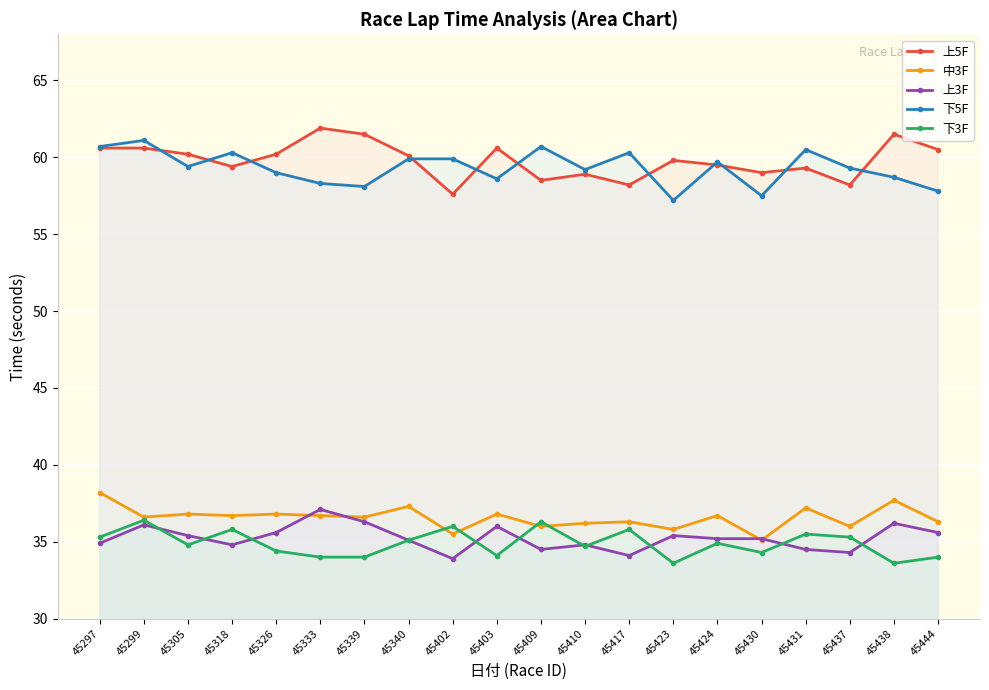

At which label does 上3F reach its peak?

45333